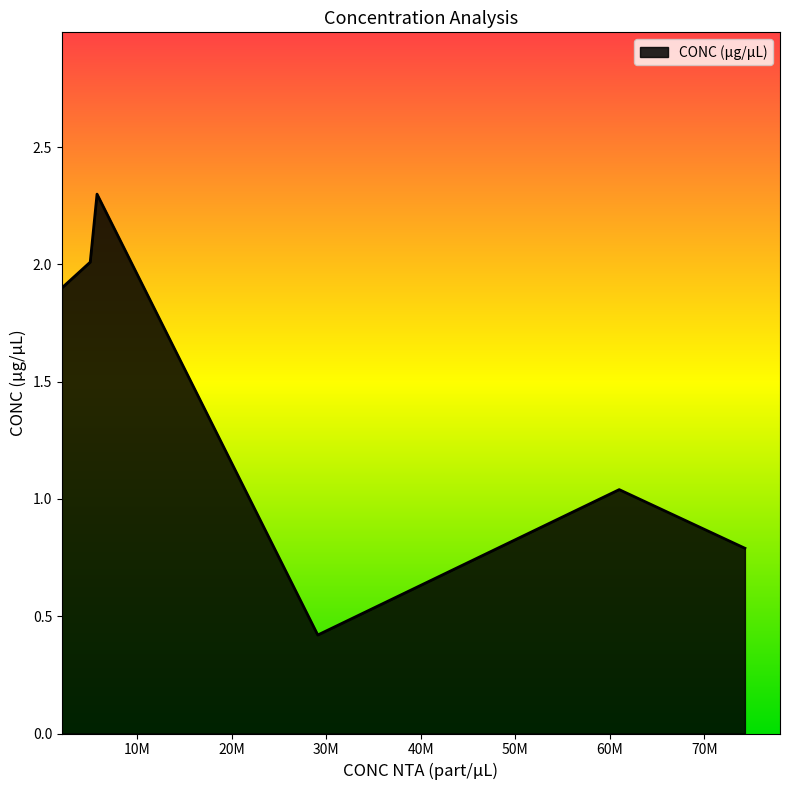

How many interior local valleys (lower than both neighbors) does the data have?

1